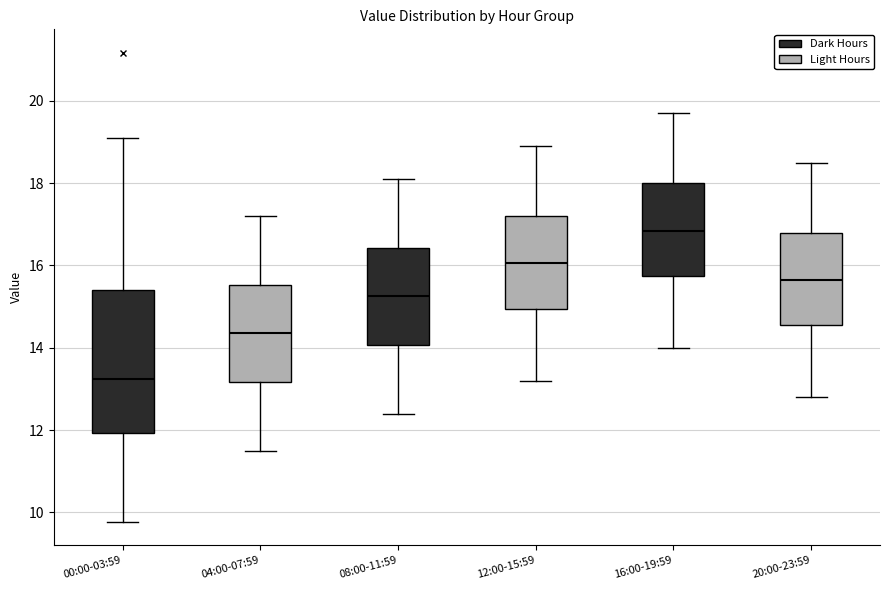

Which box's median line is the highest?

16:00-19:59